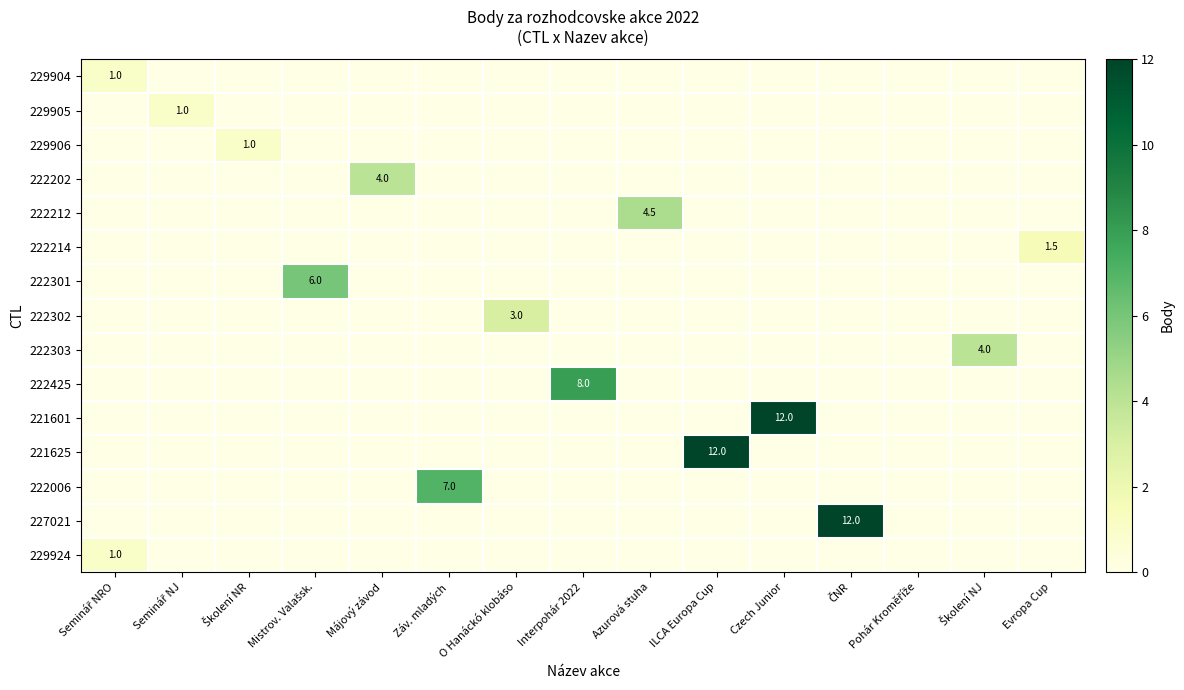

Which series has the largest range (max minus min)?

221601